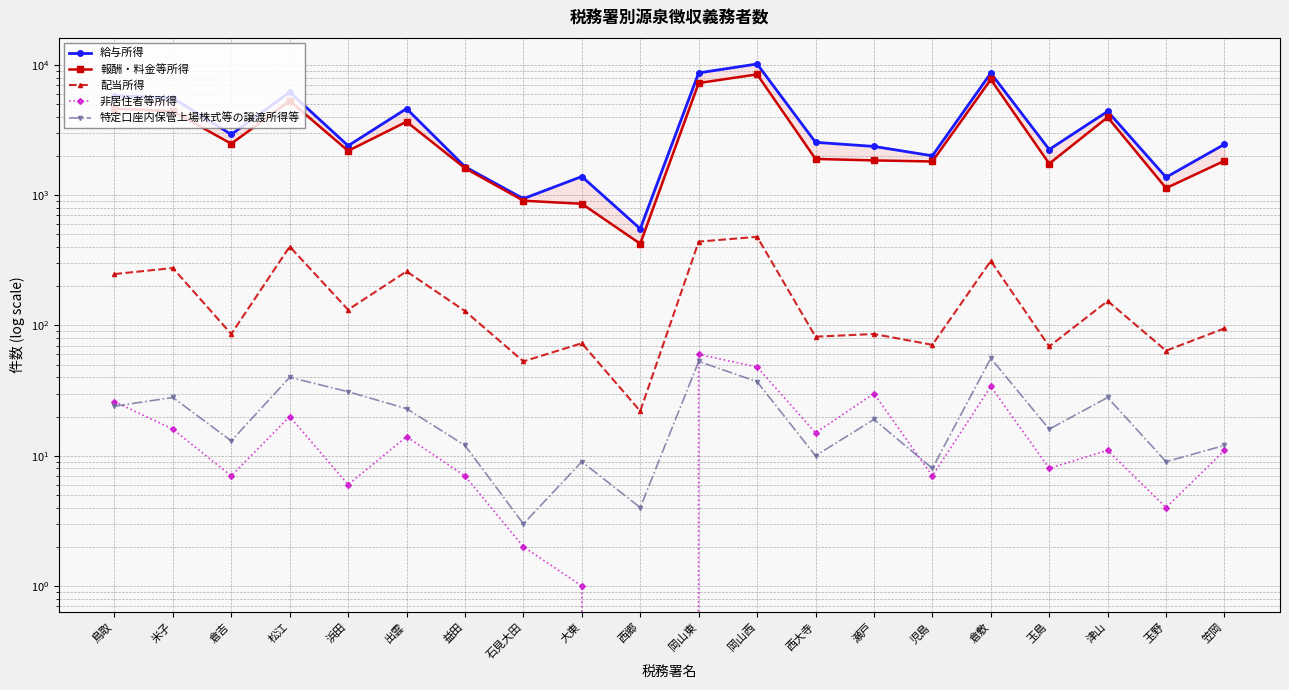

List the labels in order of 報酬・料金等所得 value, largest first.

岡山西, 倉敷, 岡山東, 松江, 鳥取, 米子, 津山, 出雲, 倉吉, 浜田, 西大寺, 瀬戸, 笠岡, 児島, 玉島, 益田, 玉野, 石見大田, 大東, 西郷